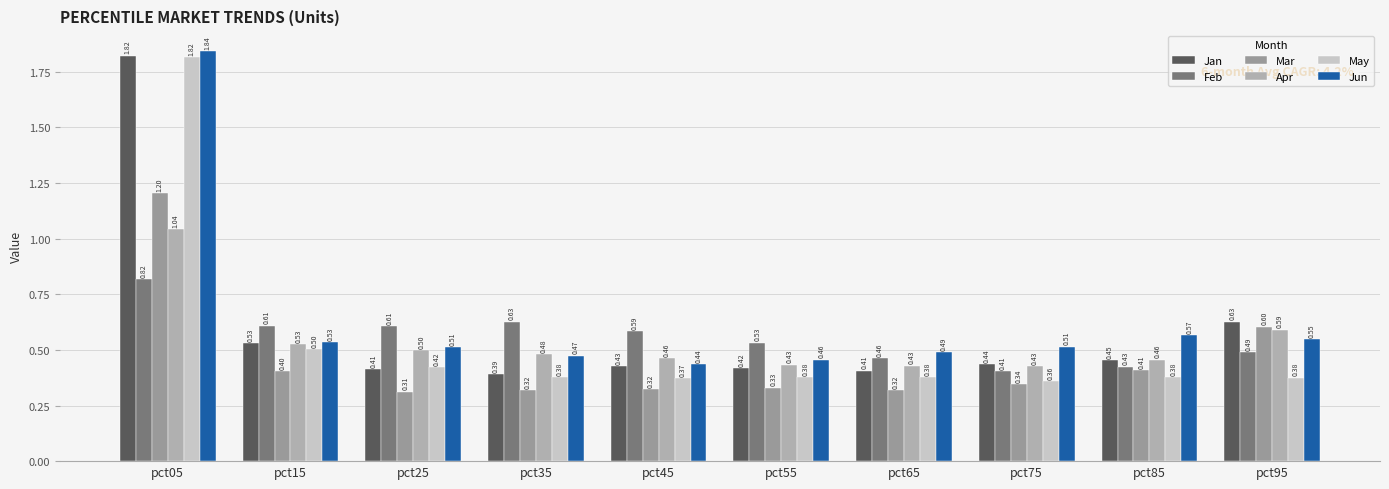

What are all the series names shown in the legend?

Jan, Feb, Mar, Apr, May, Jun